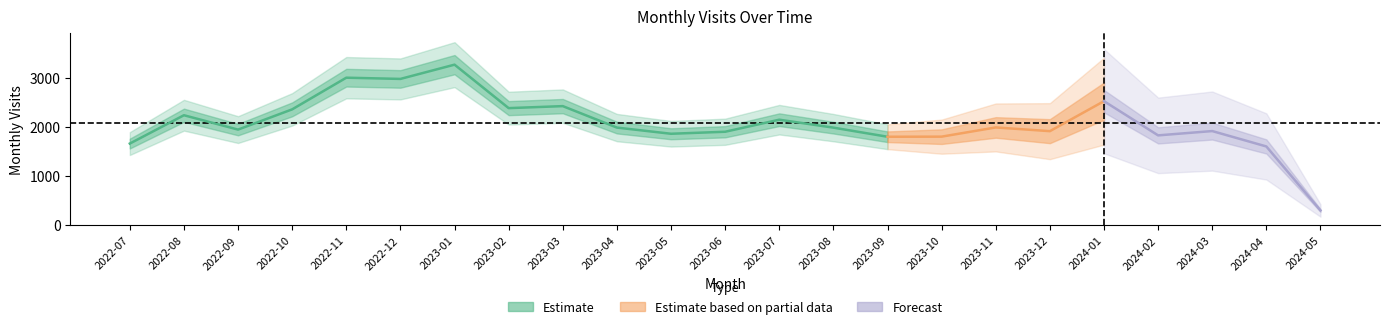

At which category does the chart reach its peak across all series?

2023-01